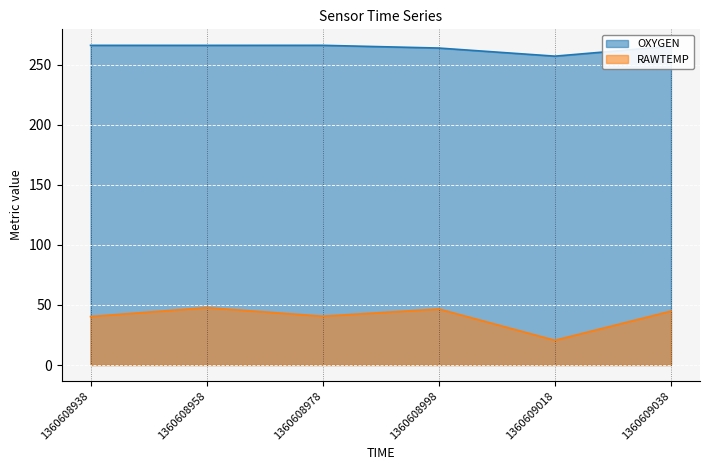

Which series has the largest range (max minus min)?

RAWTEMP